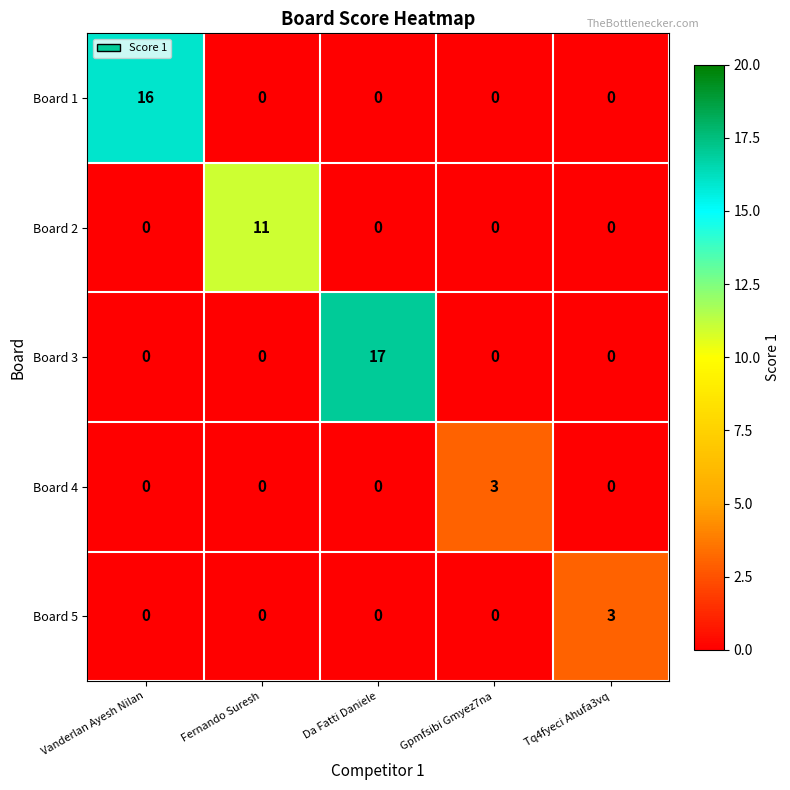

Which label corresponds to the largest value in the chart?

Da Fatti Daniele